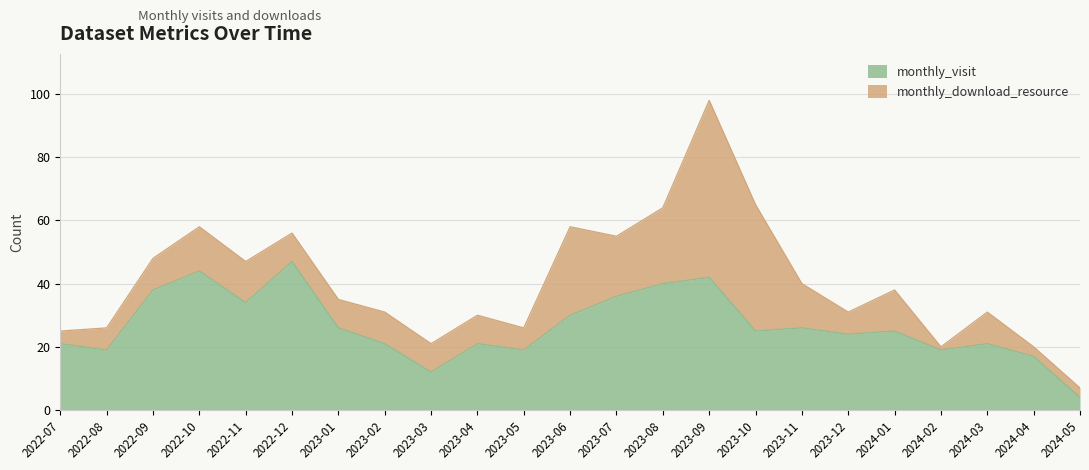

The value at 2022-12 is 47. True or false?

True